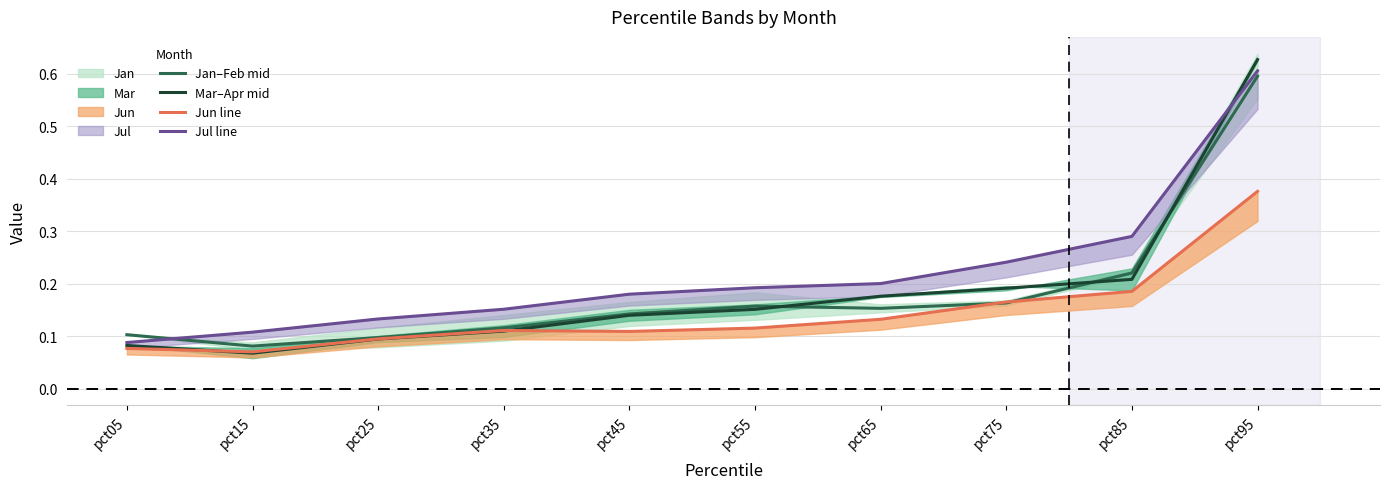

At which category is the sum across all series the highest?

pct95